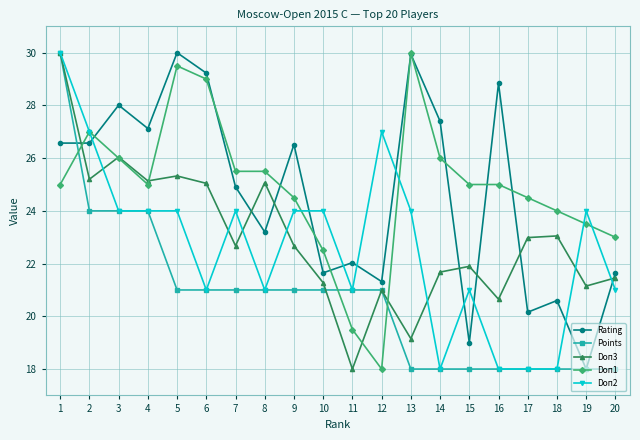

What are all the series names shown in the legend?

Rating, Points, Doп3, Doп1, Doп2